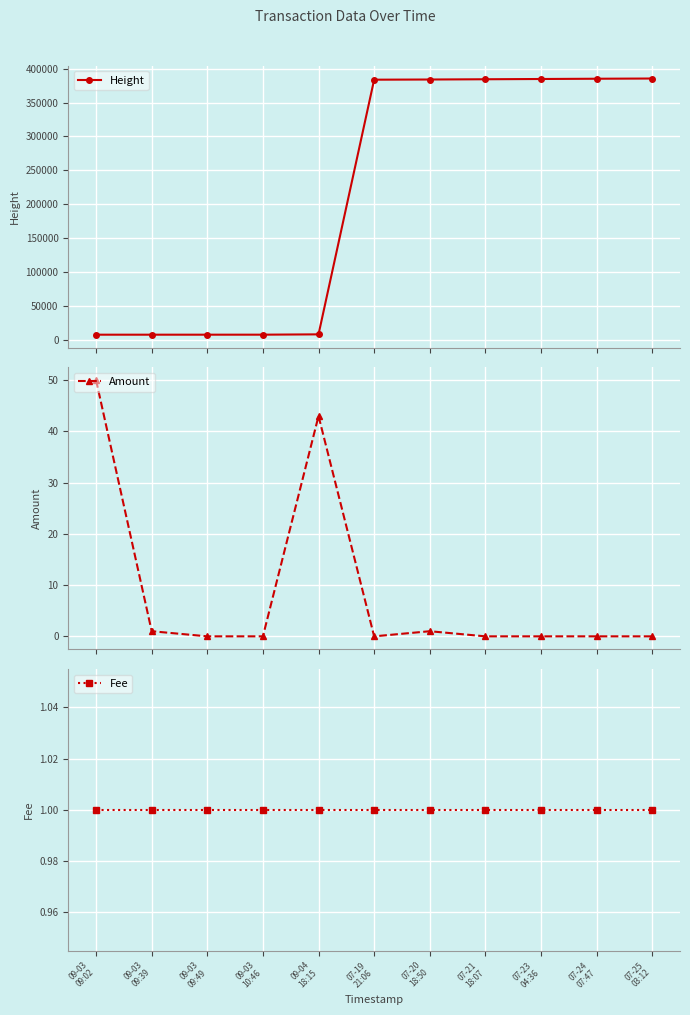

Reading left to right, what are all the values shown in this chart?

Height: 8167	8173	8174	8189	8661	383611	383872	384242	384634	385017	385333
Amount: 50	1	0	0	43	0	1	0	0	0	0
Fee: 1	1	1	1	1	1	1	1	1	1	1